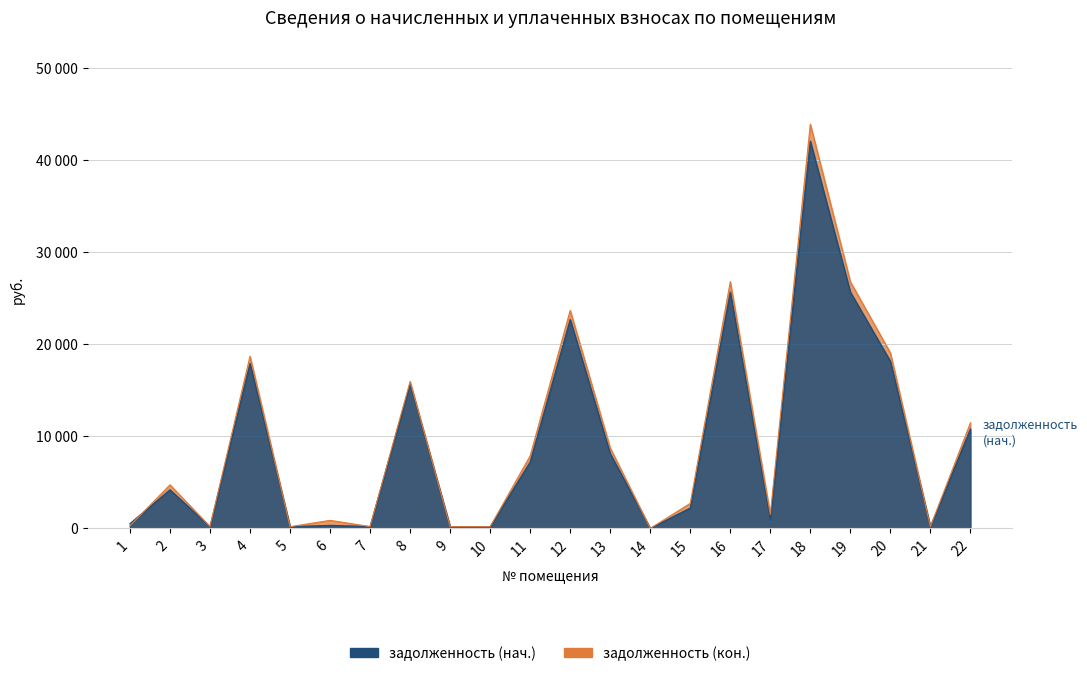

What is the sum of the задолженность (нач.) values at 20 and 9?

18323.2